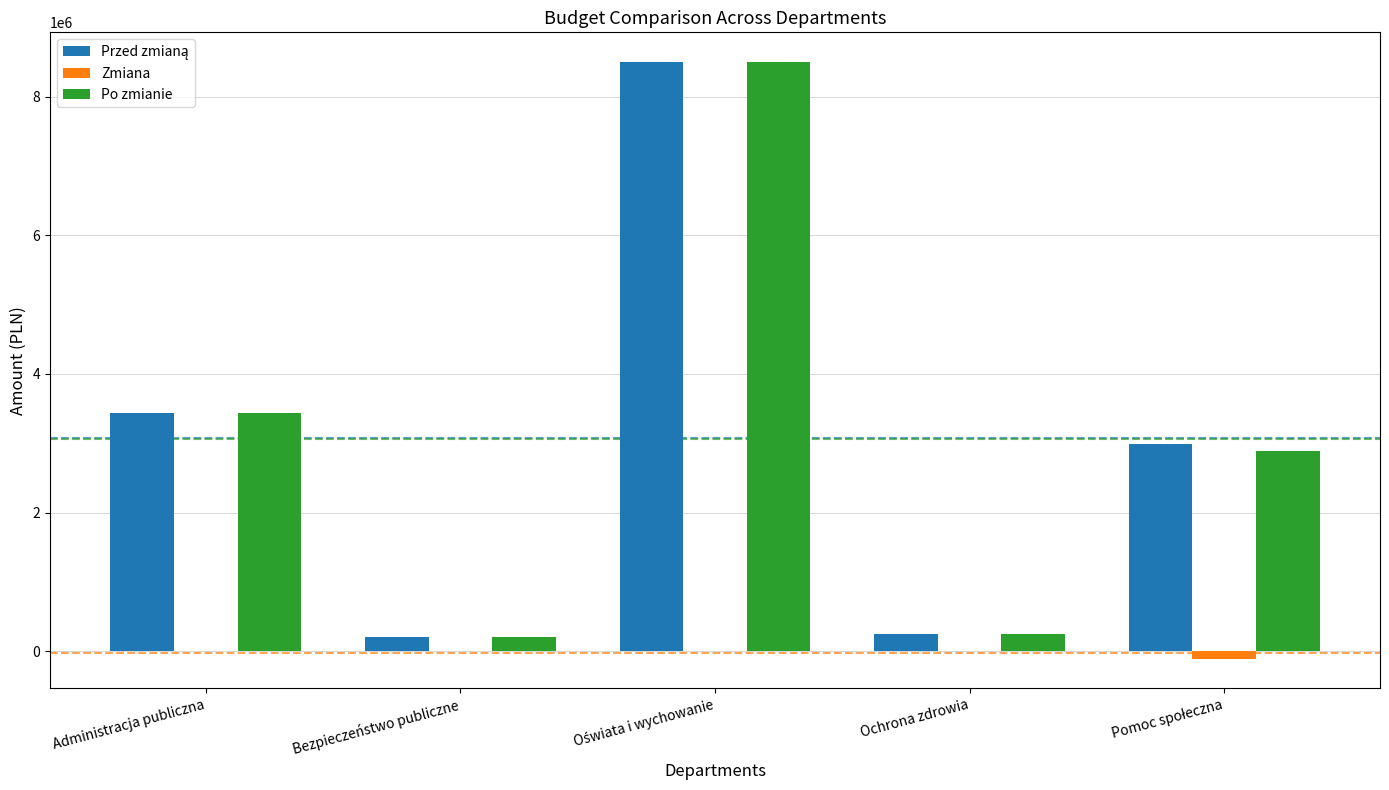

What is the maximum value shown in the chart?

8502256.1